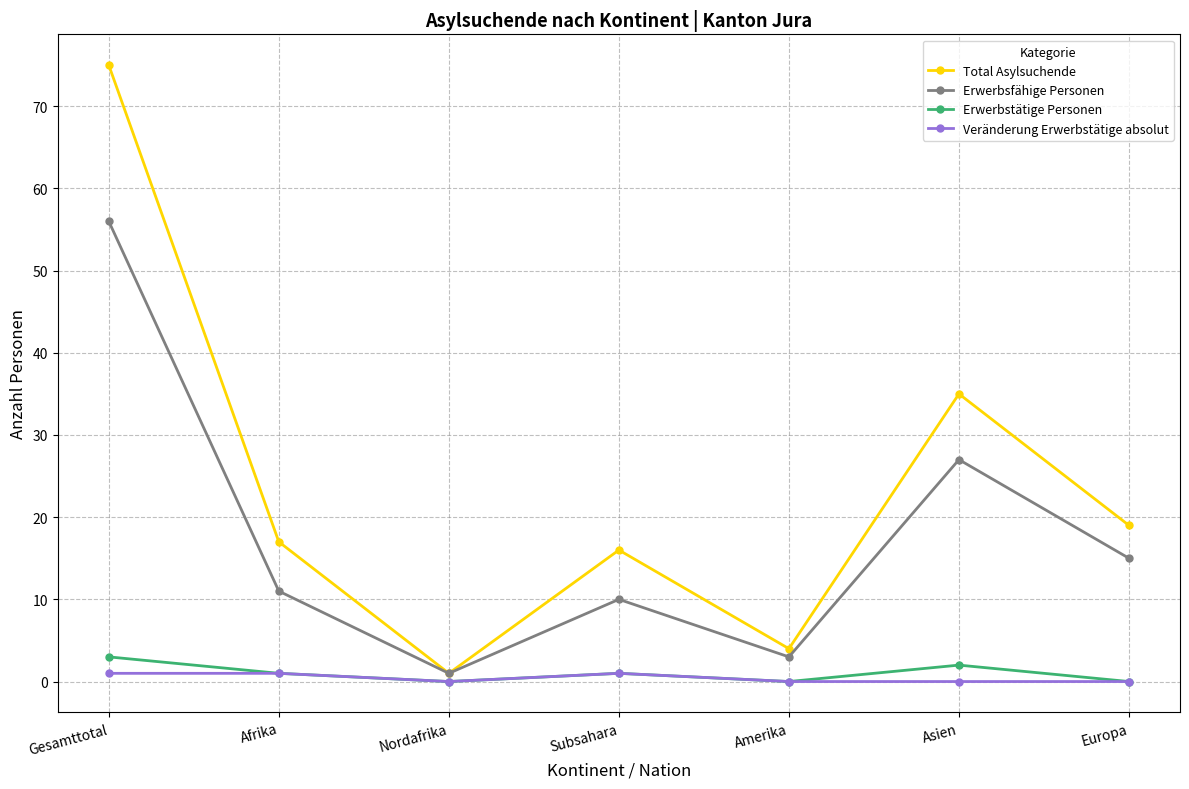

What is the spread (max minus min) of values at Gesamttotal?

74